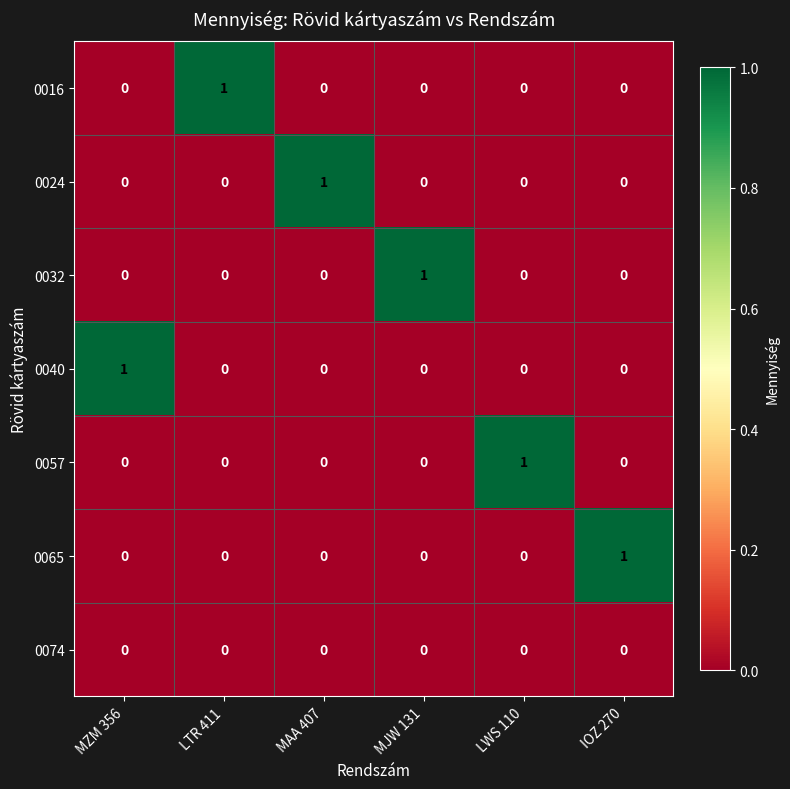

At which label does 0024 reach its peak?

MAA 407